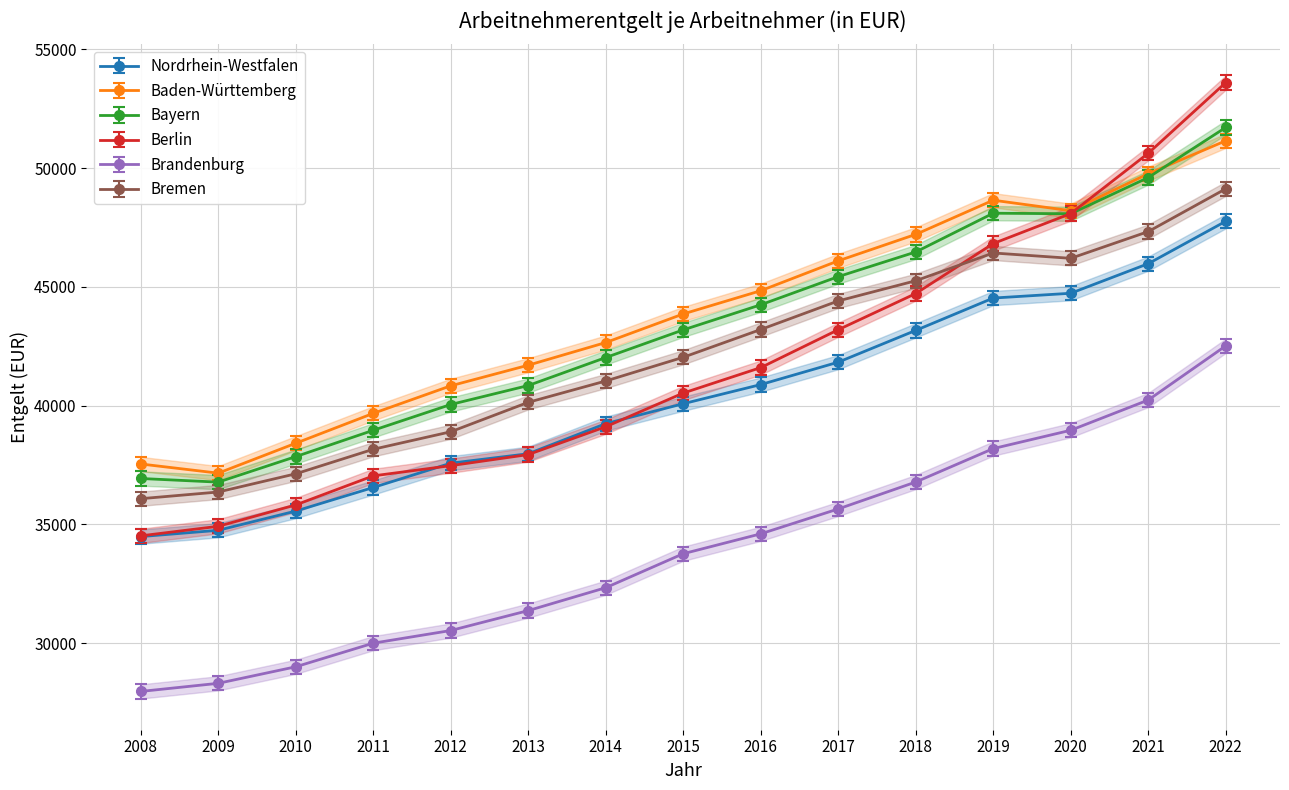

At which label is Bremen closest to 42608?

2015